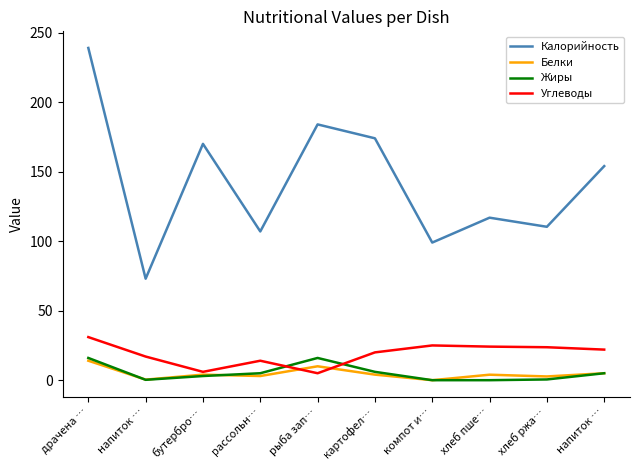

True or false: Жиры and Углеводы cross at least once.

True